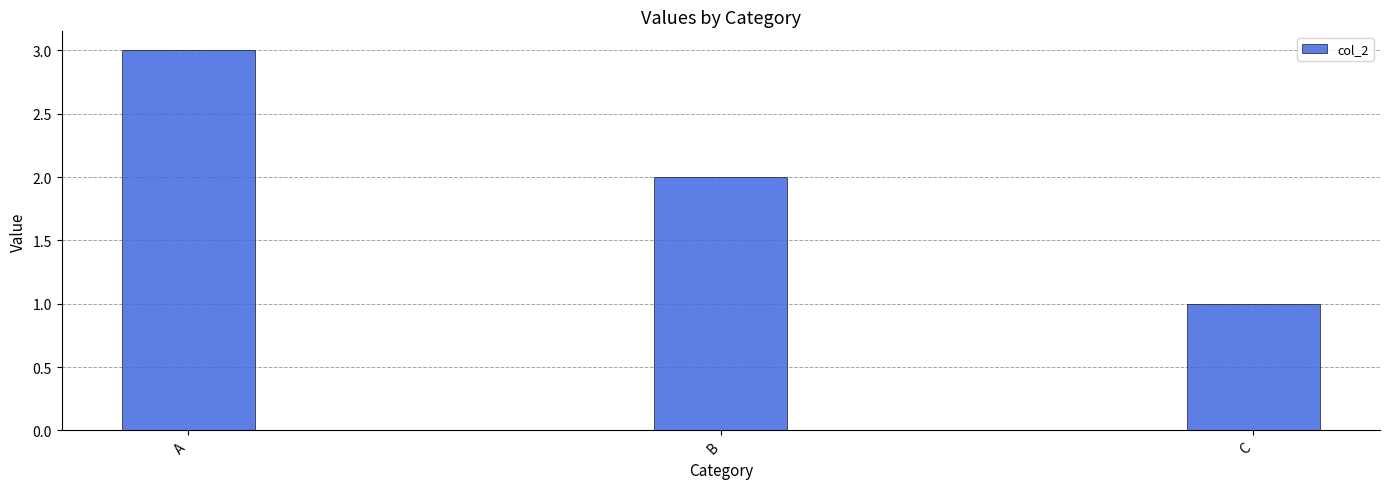

What is the change in value from A to C?

-2